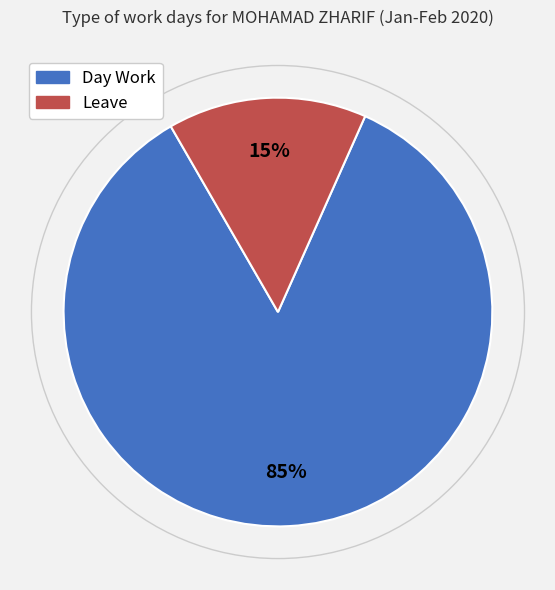

To the nearest percent, what portion does Day Work represent?

85%